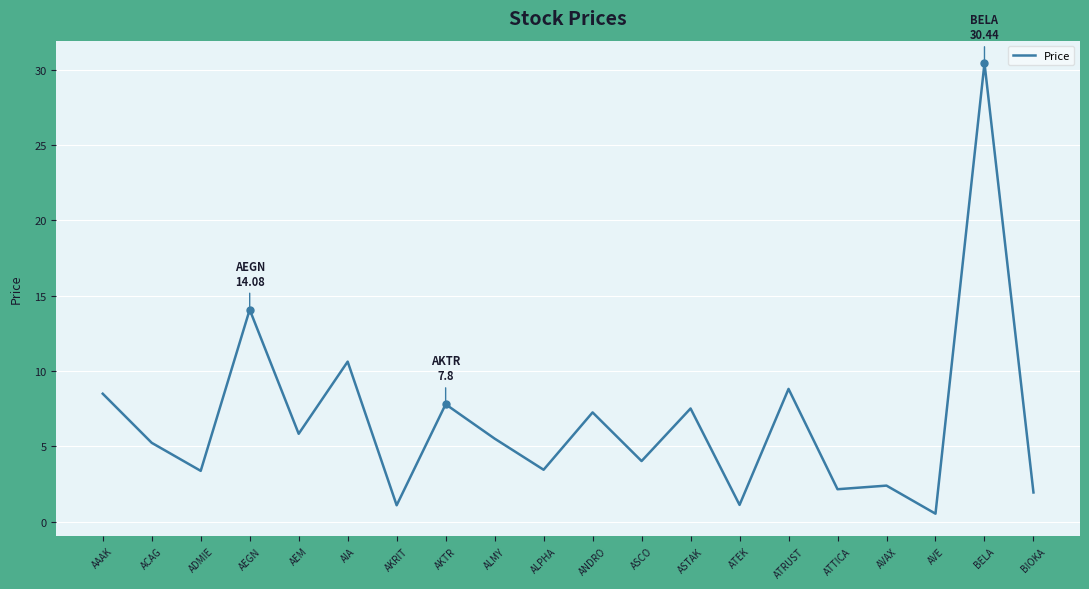

What is the difference between the maximum and minimum values?

29.9